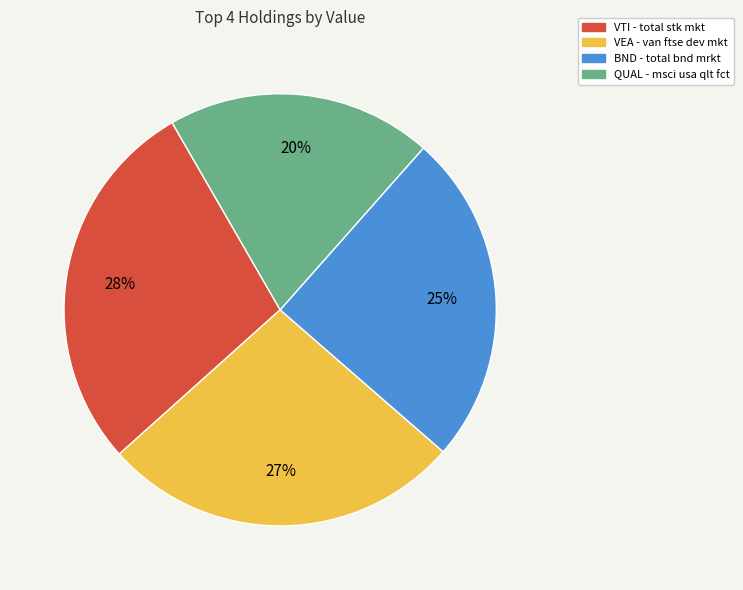

To the nearest percent, what is the difference between the VEA - van ftse dev mkt and QUAL - msci usa qlt fct slice percentages?

7%